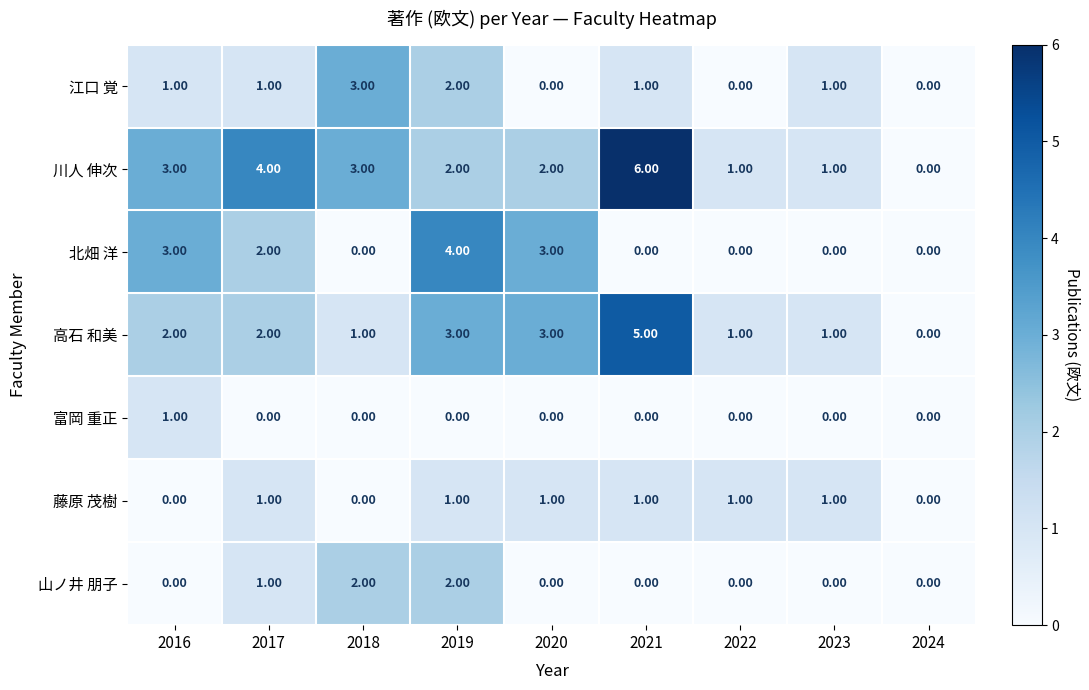

What is the difference between the maximum and minimum values in the 北畑 洋 series?

4